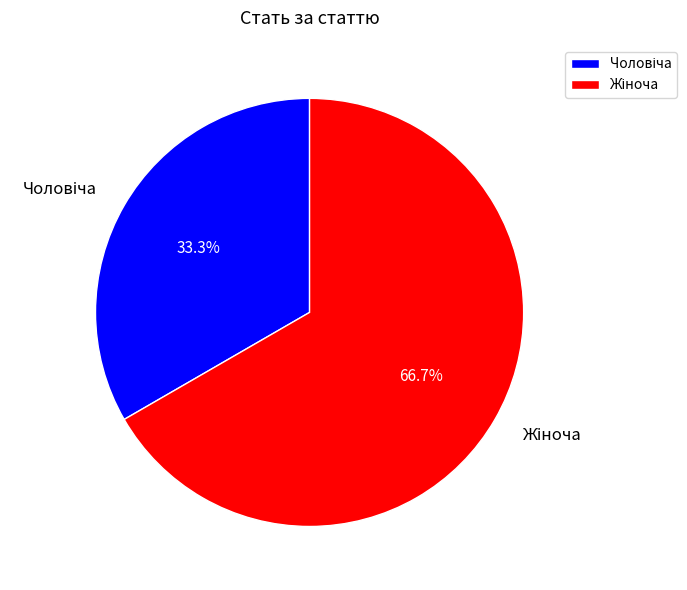

Is there a majority slice in this chart?

Yes